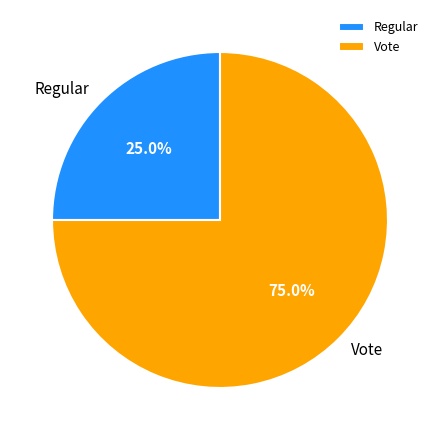

Rank the categories by value from highest to lowest.

Vote, Regular